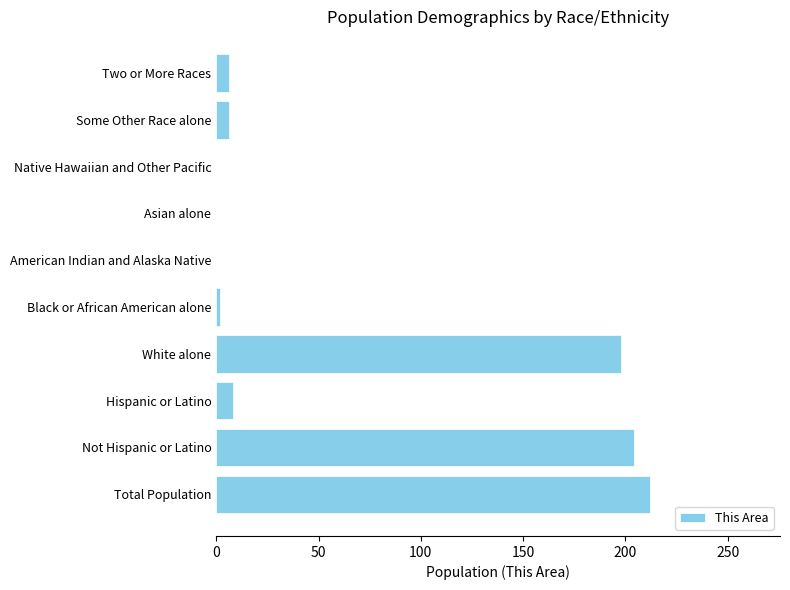

What is the ratio of the value at Not Hispanic or Latino to the value at Total Population?

1.0